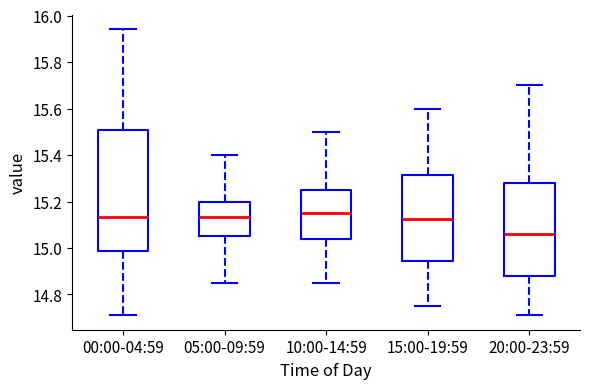

Reading left to right, read every box against the y-axis: the position of its median line, the range the box covers, and the ends of its whiskers. The values are not printed on the chart, so give them approximately, as read against the axis.

00:00-04:59: median 15.14, box 14.98 to 15.50, whiskers 14.72 to 15.94
05:00-09:59: median 15.14, box 15.06 to 15.20, whiskers 14.86 to 15.40
10:00-14:59: median 15.16, box 15.04 to 15.26, whiskers 14.86 to 15.50
15:00-19:59: median 15.12, box 14.94 to 15.32, whiskers 14.76 to 15.60
20:00-23:59: median 15.06, box 14.88 to 15.28, whiskers 14.72 to 15.70